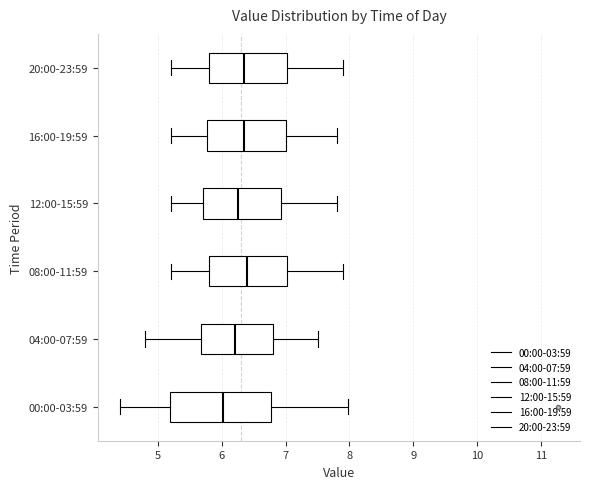

Which box has the furthest to the left median line?

00:00-03:59